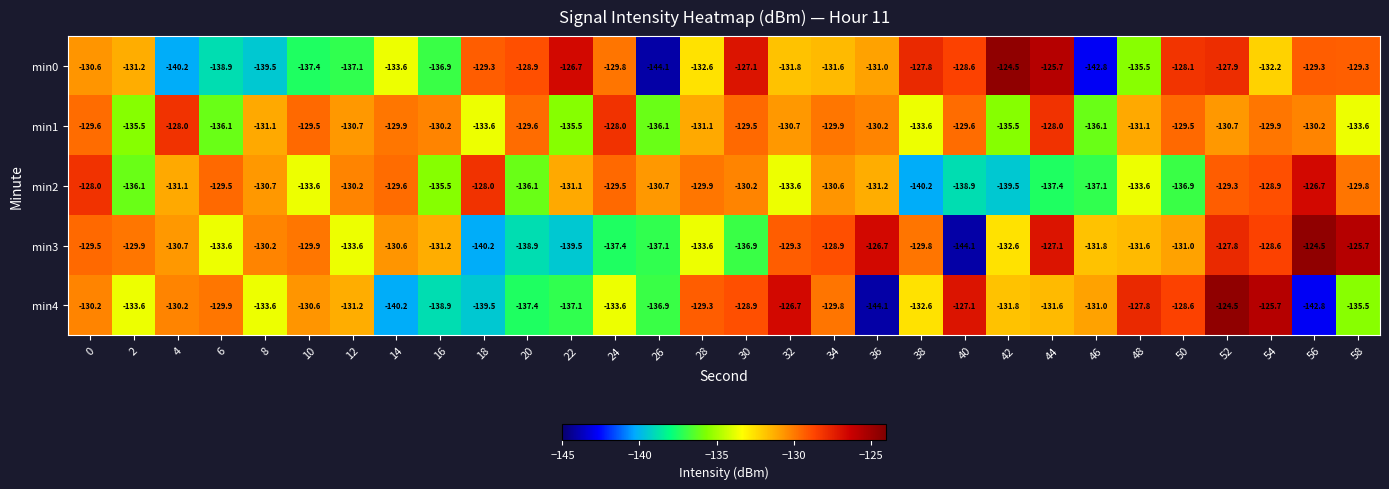

What is the spread (max minus min) of values at 10?

7.9